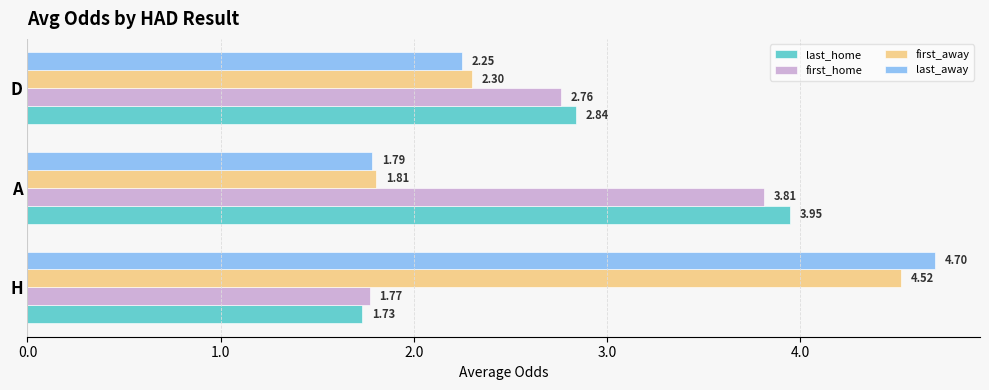

Rank the series by their maximum value, from lowest to highest.

first_home, last_home, first_away, last_away